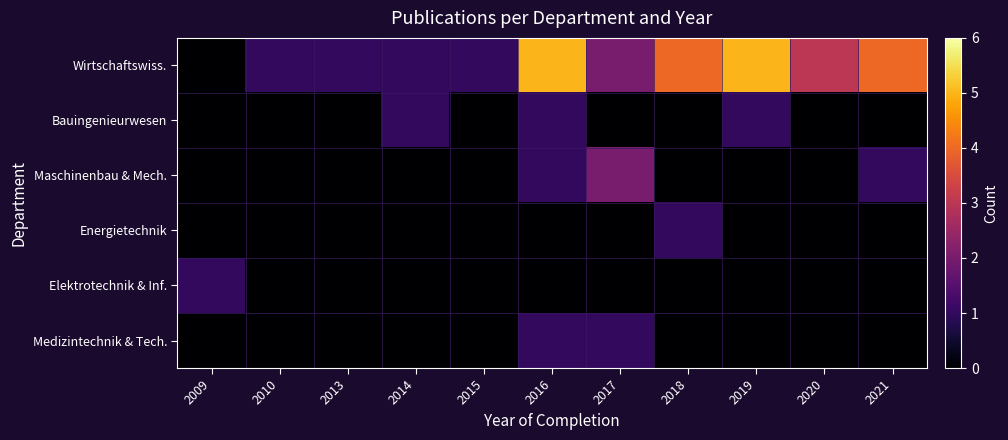

At which category does the chart reach its peak across all series?

2016